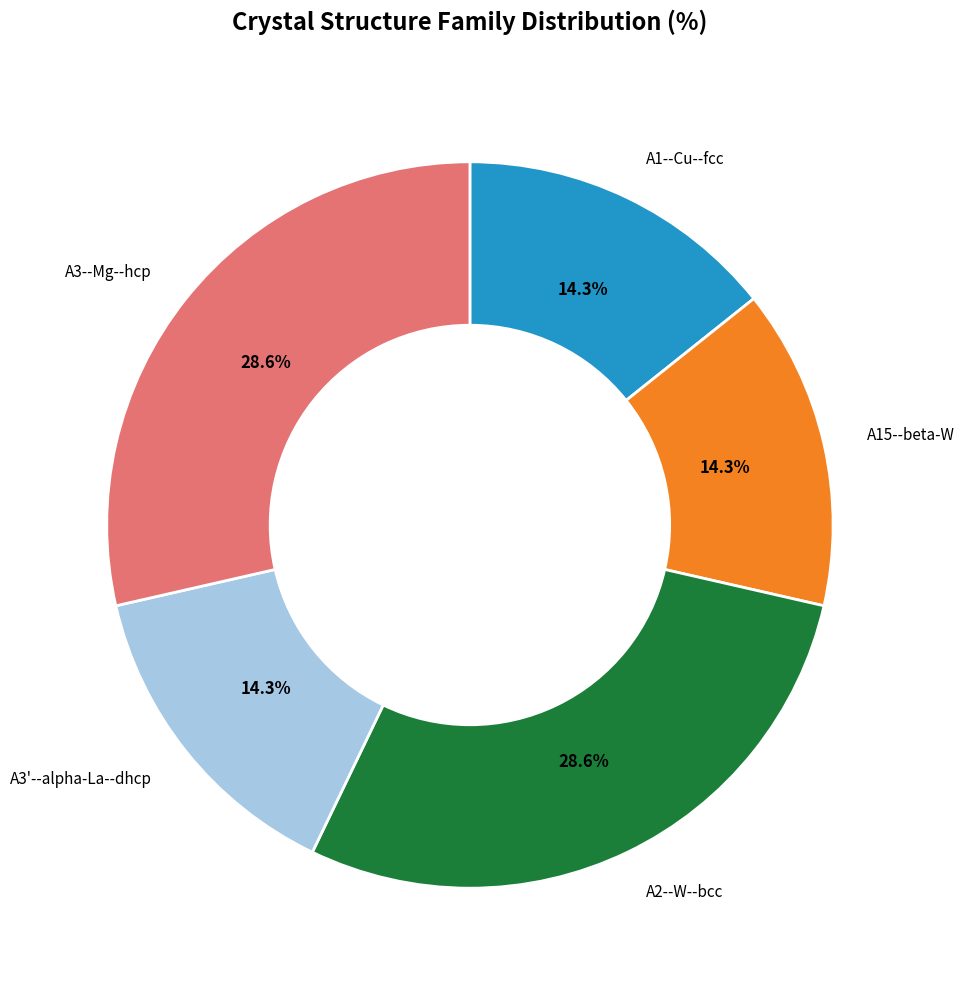

Is the sum of A3--Mg--hcp and A3'--alpha-La--dhcp greater than half?

No